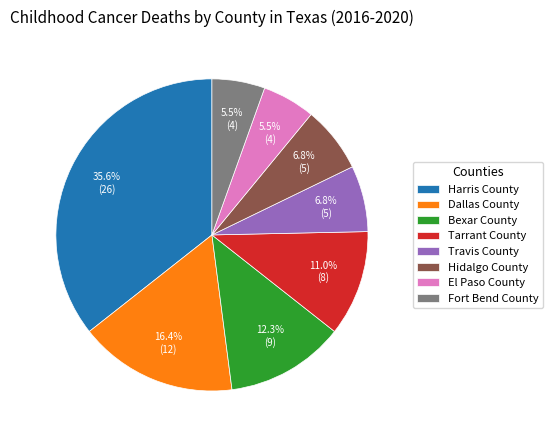

Count the number of slices in the pie.

8